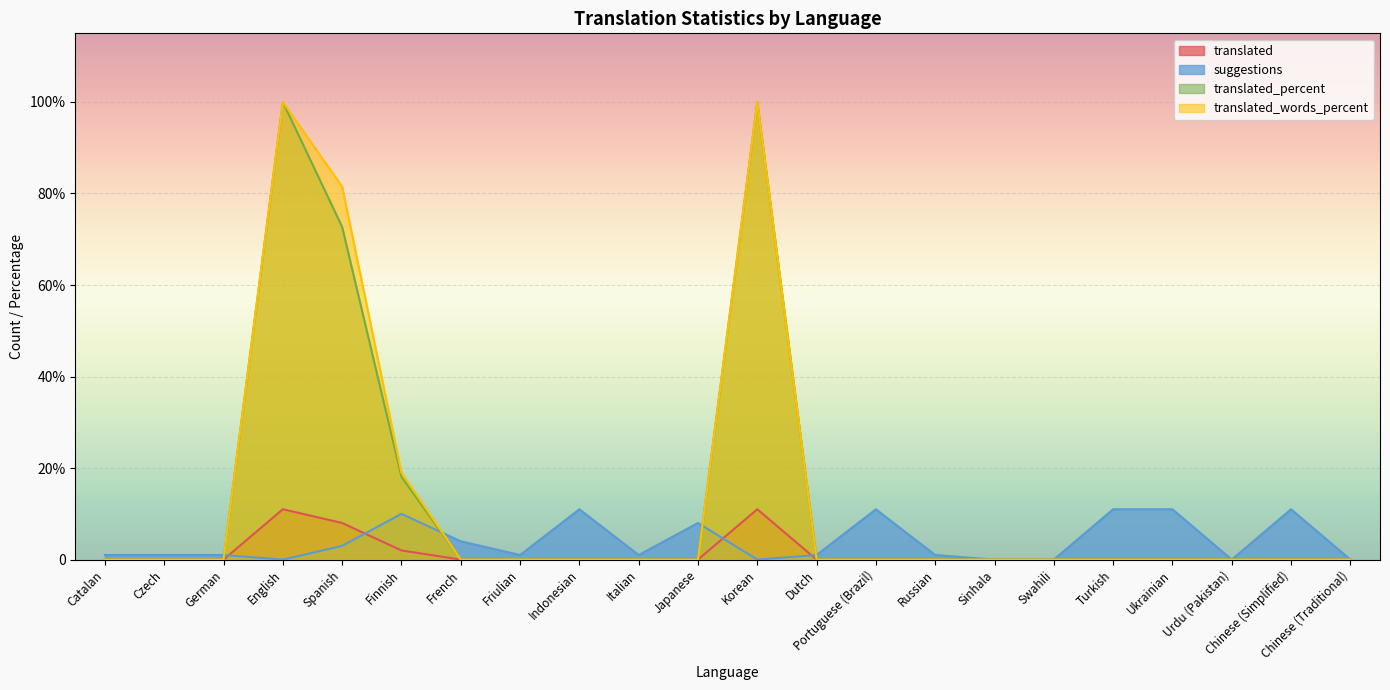

How many data points in suggestions are less than 1?

6